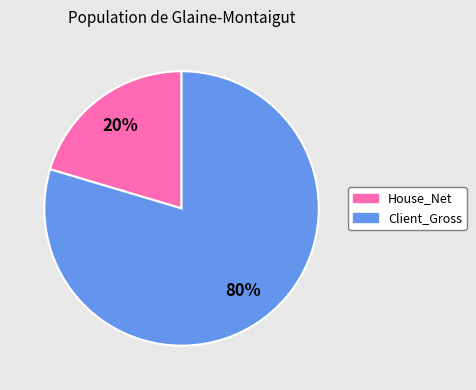

The House_Net slice represents 15% of the pie. True or false?

False